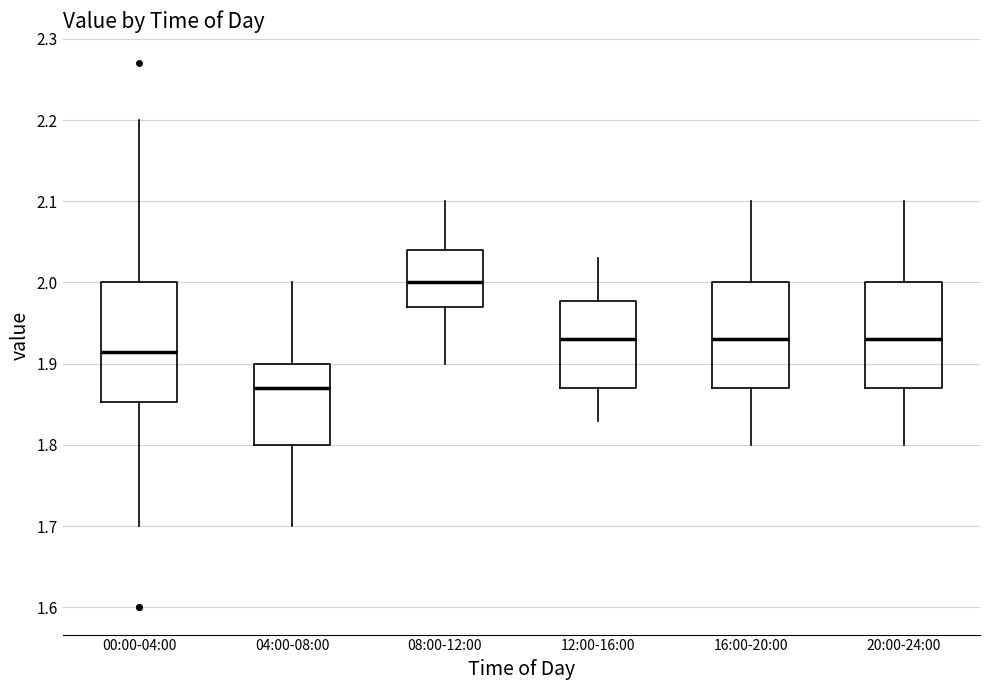

Where does the median line of the box for 12:00-16:00 sit on the y-axis? The values are not printed on the chart, so give them approximately, as read against the axis.

1.93